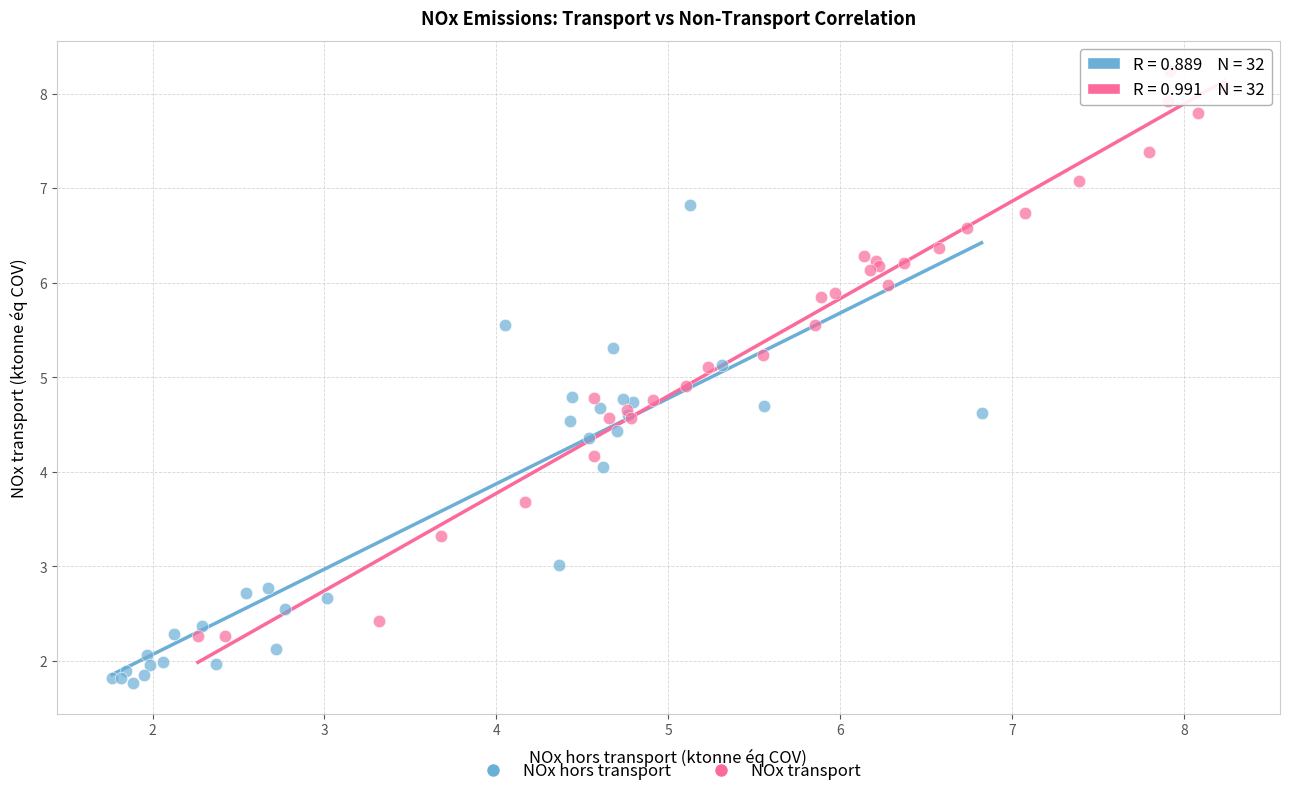

Which series reaches the minimum Y coordinate?

NOx hors transport